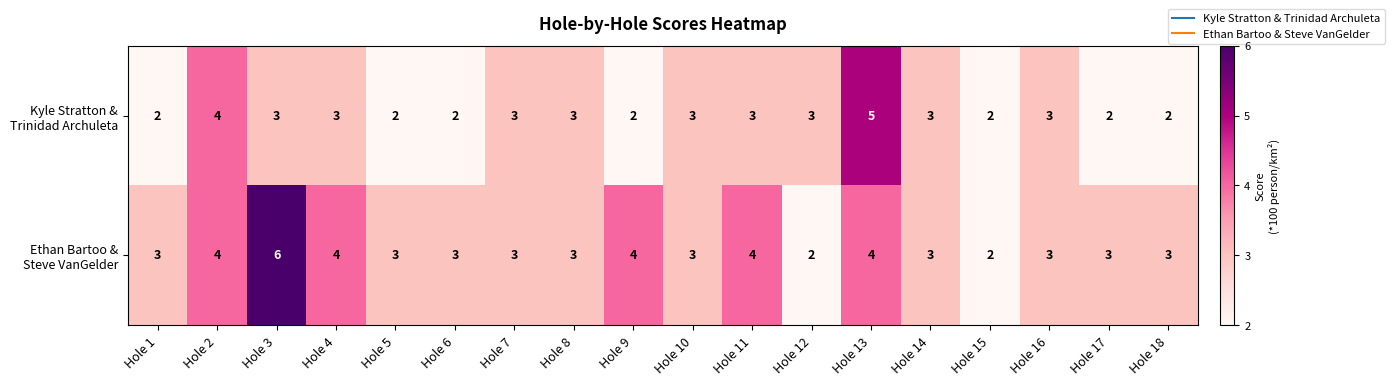

What is the total value across all series at Hole 14?

6